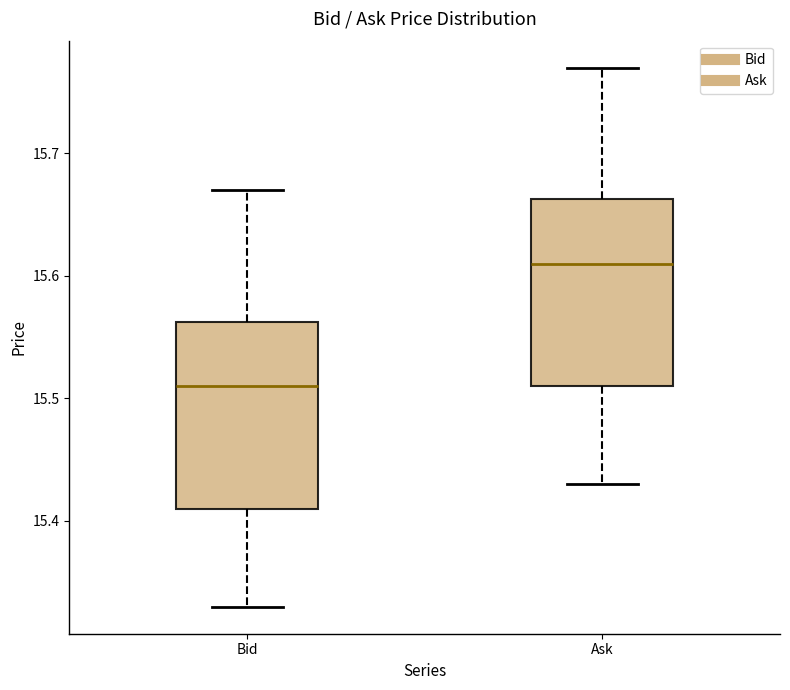

Reading left to right, read every box against the y-axis: the position of its median line, the range the box covers, and the ends of its whiskers. The values are not printed on the chart, so give them approximately, as read against the axis.

Bid: median 15.51, box 15.41 to 15.56, whiskers 15.33 to 15.67
Ask: median 15.61, box 15.51 to 15.66, whiskers 15.43 to 15.77